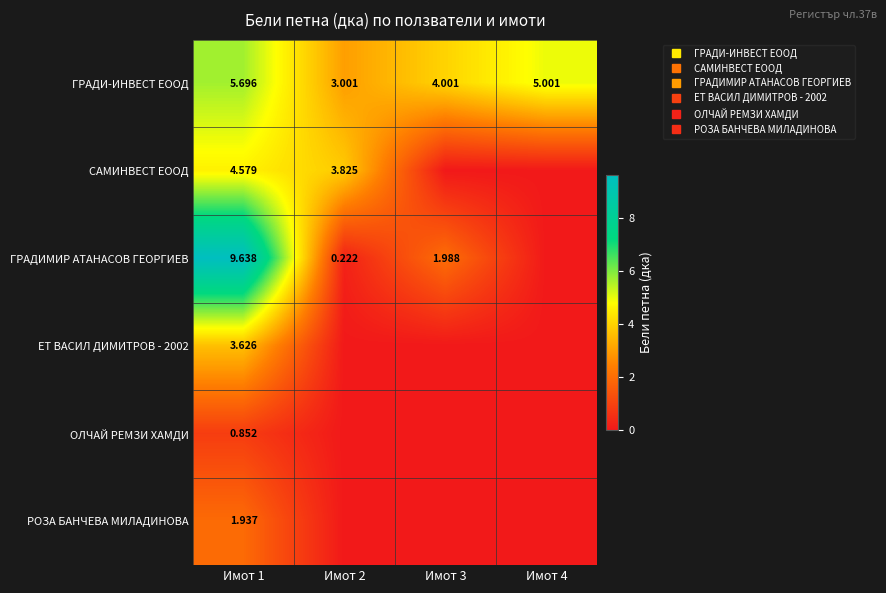

Which category has the lowest value across all series?

Имот 3